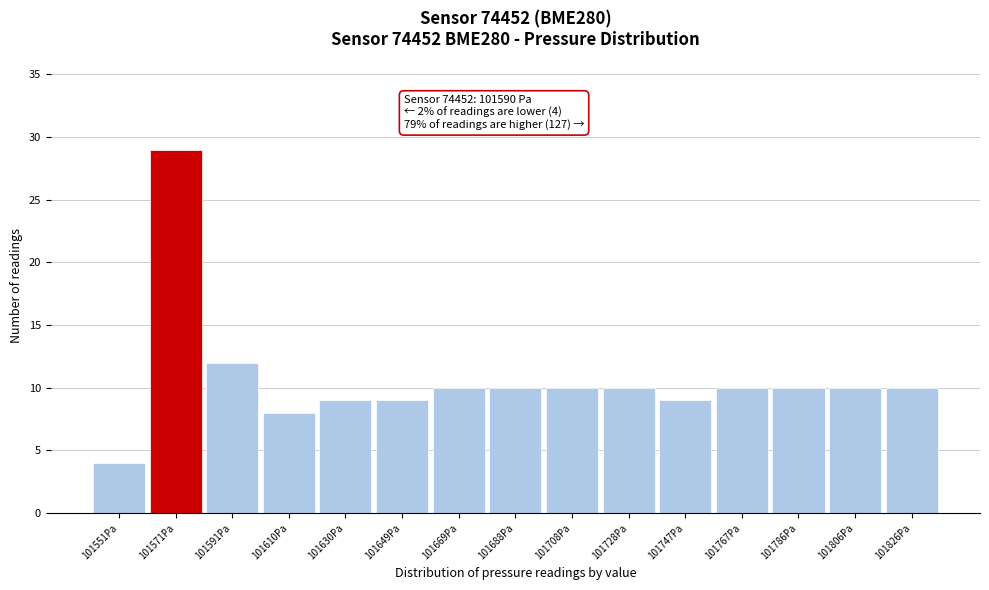

Reading left to right, list all the values displayed in this chart.

101551Pa=4	101571Pa=29	101591Pa=12	101610Pa=8	101630Pa=9	101649Pa=9	101669Pa=10	101688Pa=10	101708Pa=10	101728Pa=10	101747Pa=9	101767Pa=10	101786Pa=10	101806Pa=10	101826Pa=10